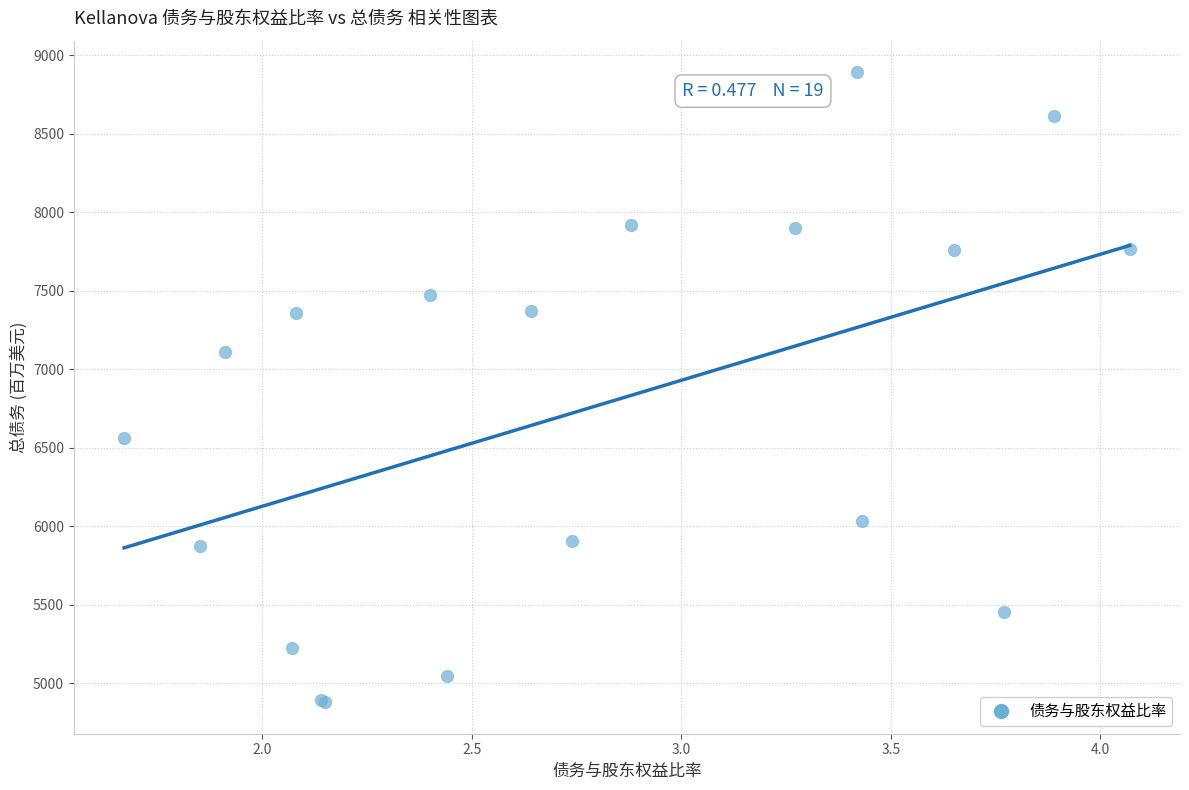

What Y value in the scatter plot is closest to 6886?

7111